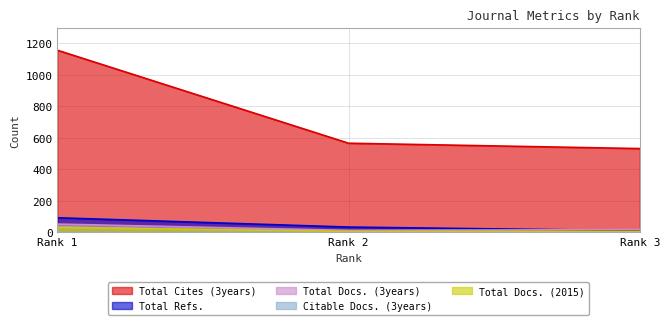

What is the difference between the highest and lowest values at 1?

1124